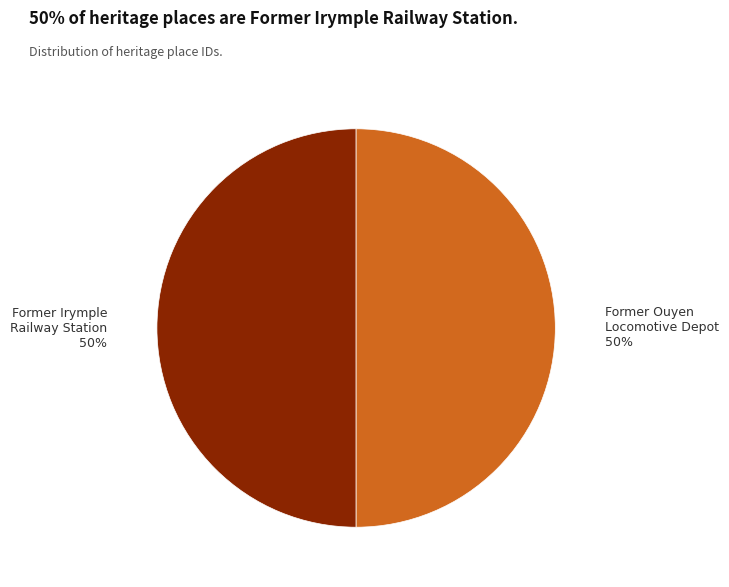

To the nearest percent, what is the average slice percentage?

50%